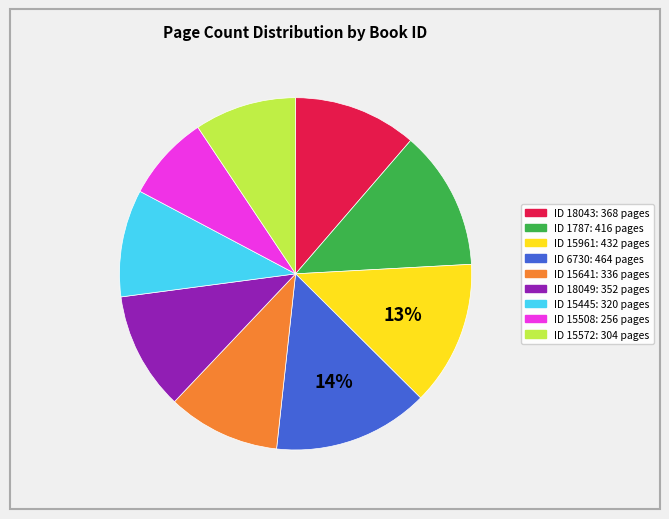

To the nearest percent, what is the average slice percentage?

11%